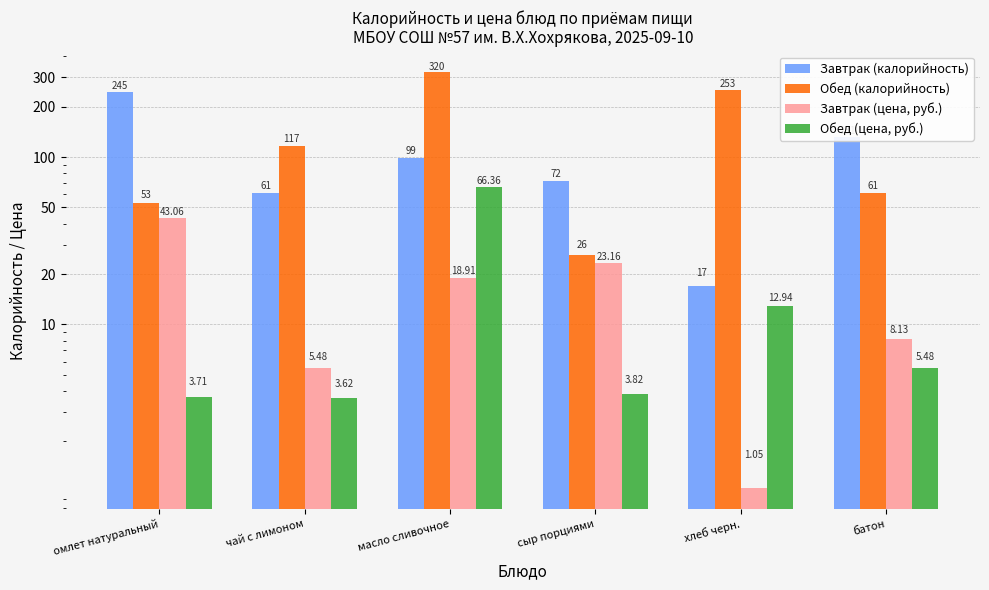

What is the difference between the maximum and minimum values in the Обед (цена, руб.) series?

62.7